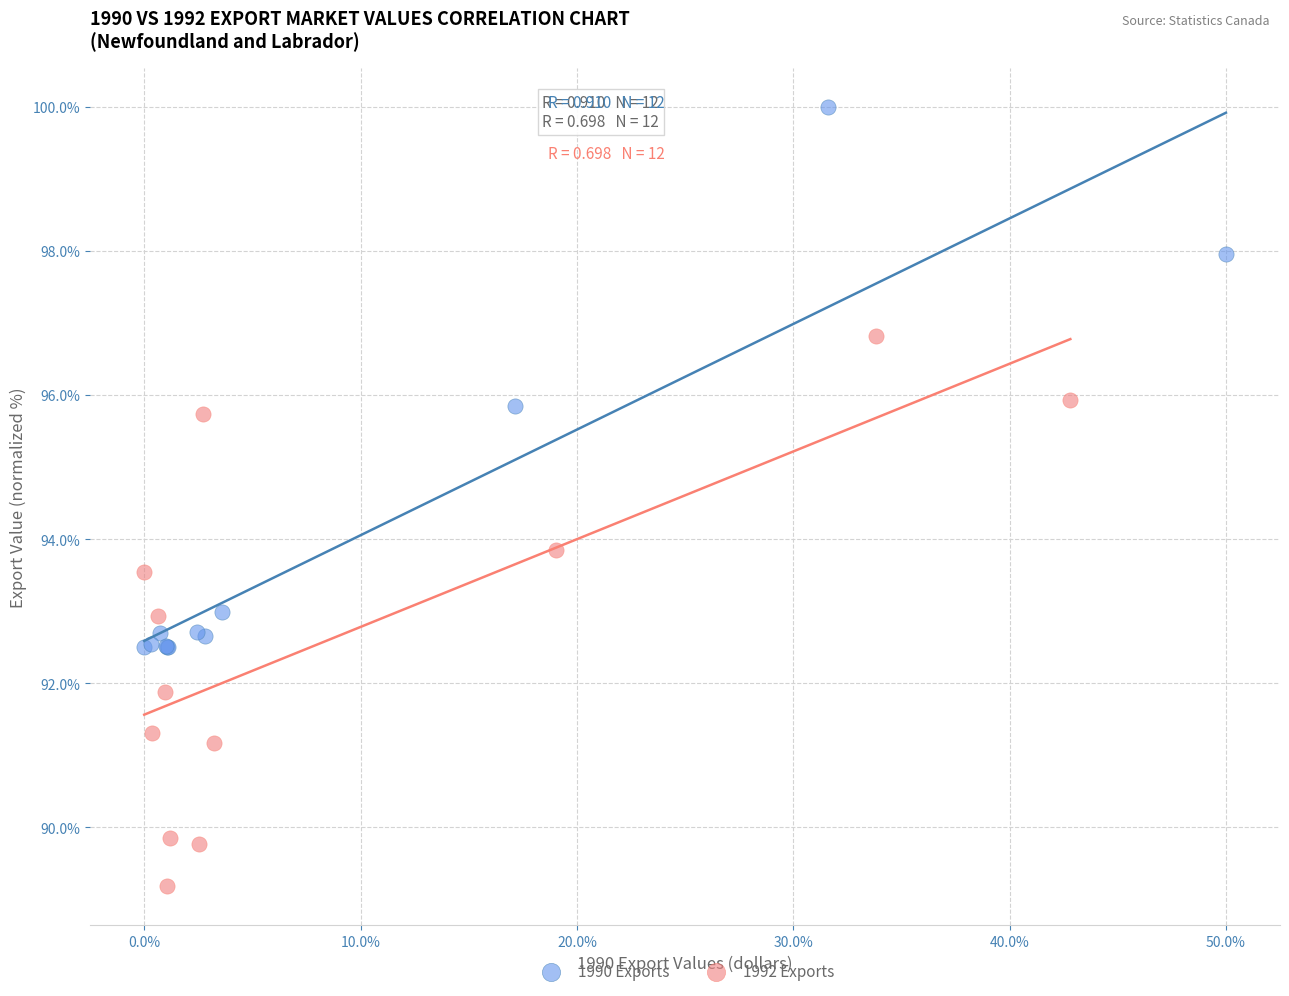

Which series has the largest Y range (max minus min)?

1992 Exports